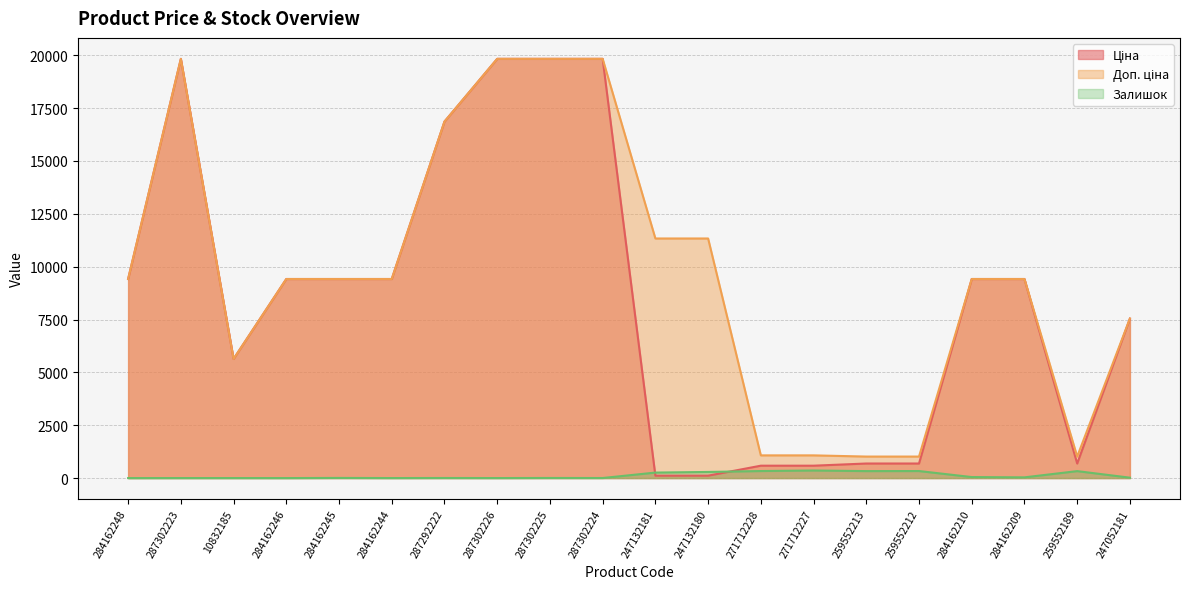

How many values in Залишок are above zero?

18